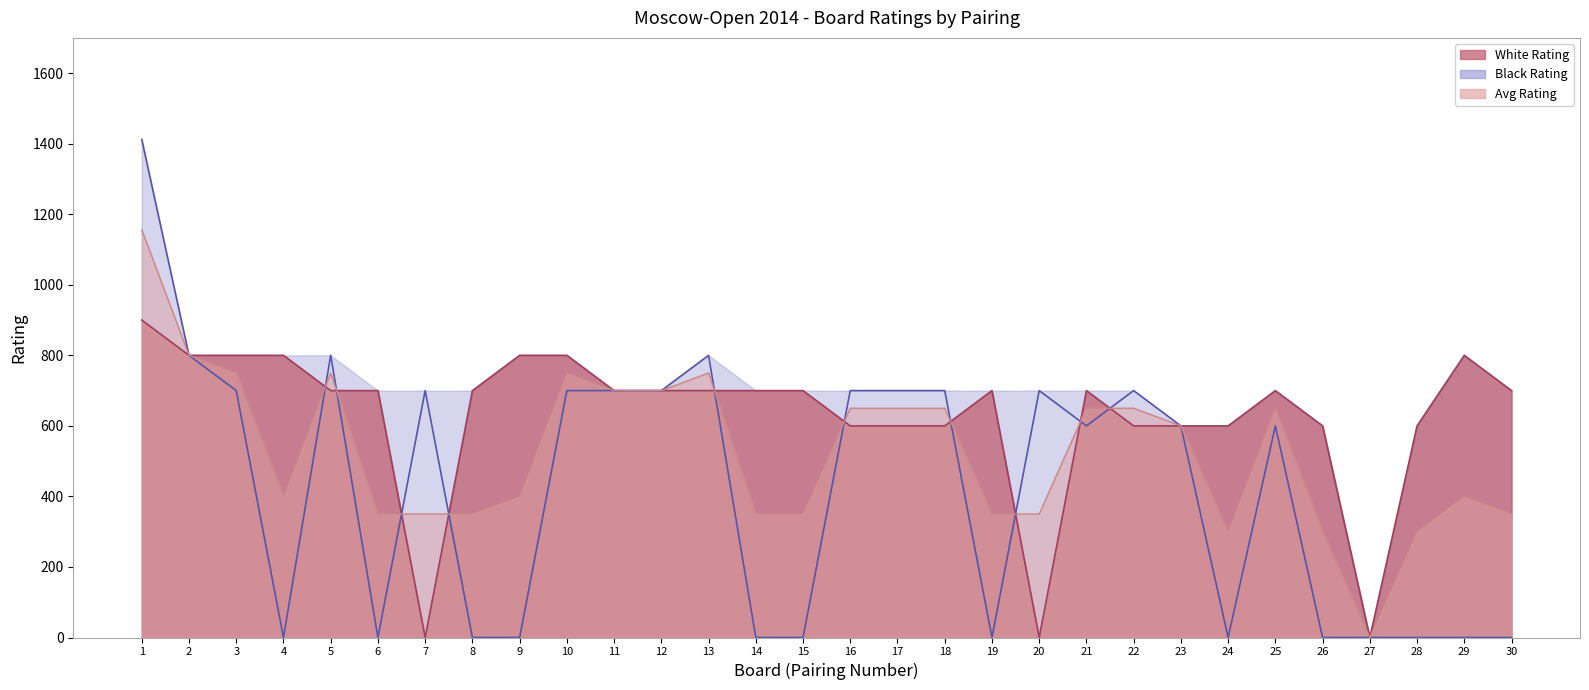

What is the sum of all White Rating values?

18900